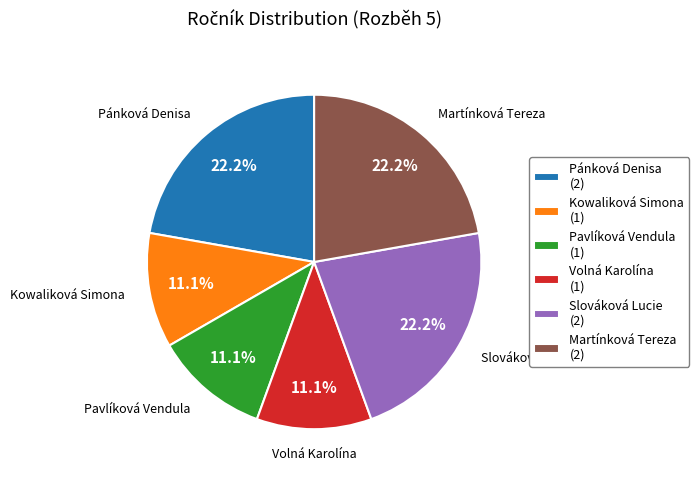

Count the number of slices in the pie.

6